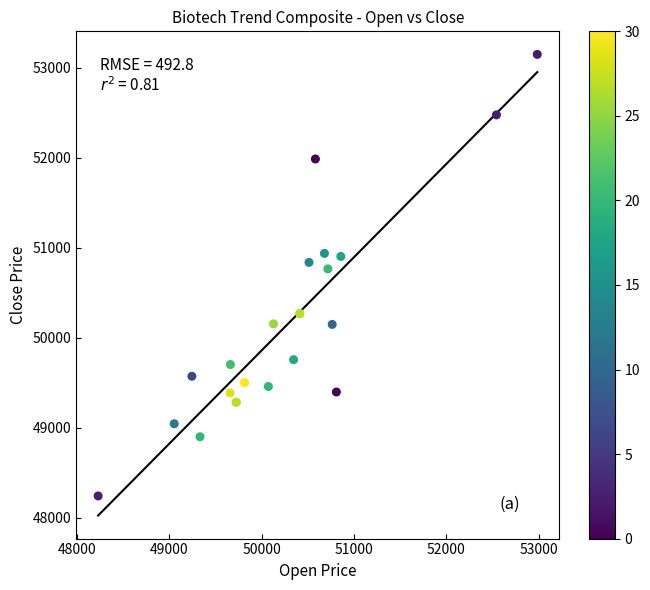

What Y value in the scatter plot is closest to 50694?

50764